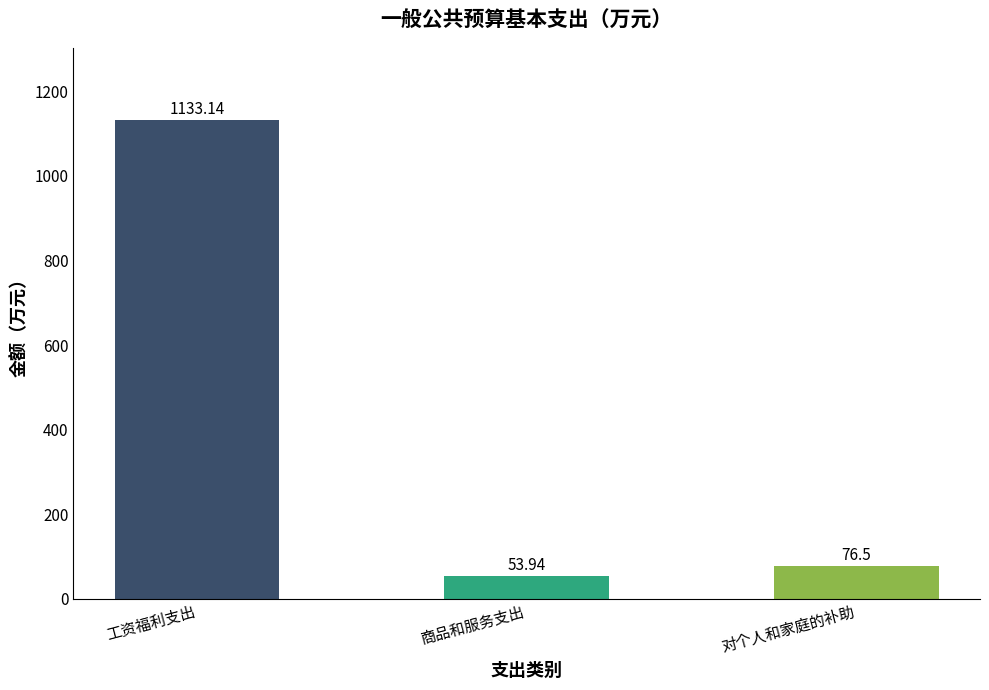

What position from the right is 商品和服务支出?

2